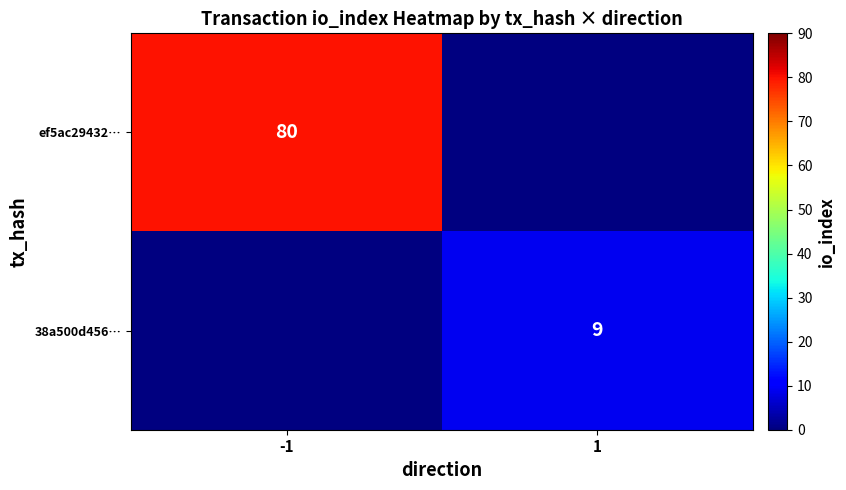

What is the minimum value shown in the chart?

9.0